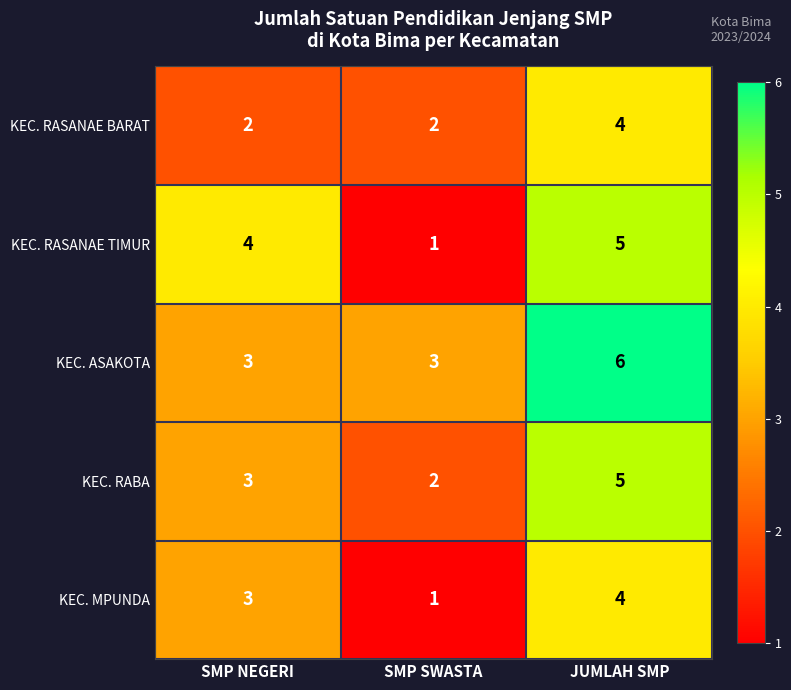

Which series has the largest range (max minus min)?

KEC. RASANAE TIMUR